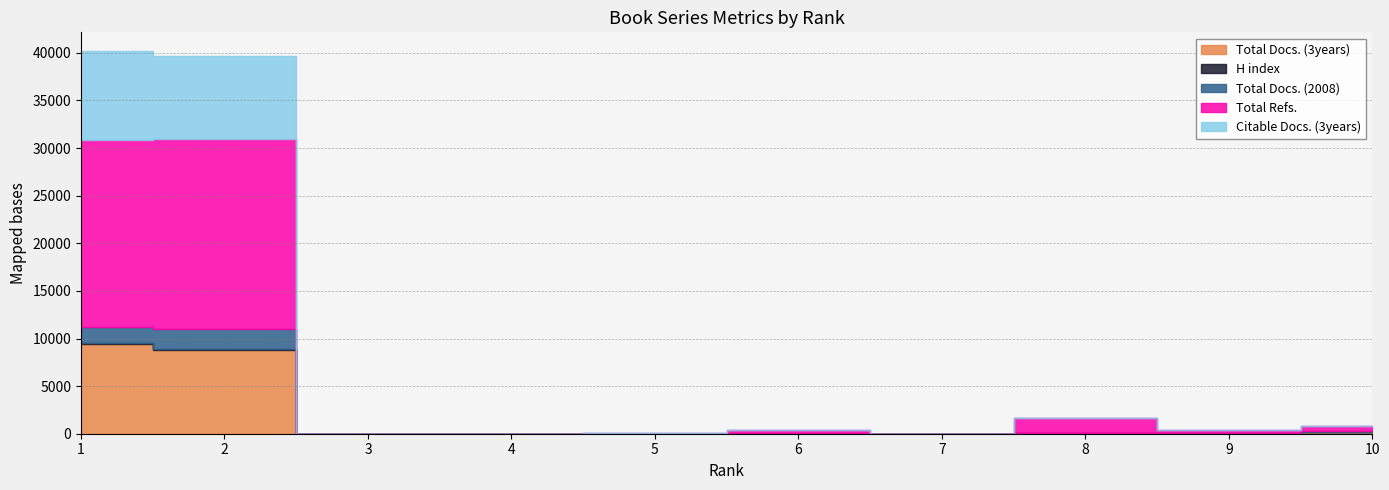

What is the total value across all series at 9?

394